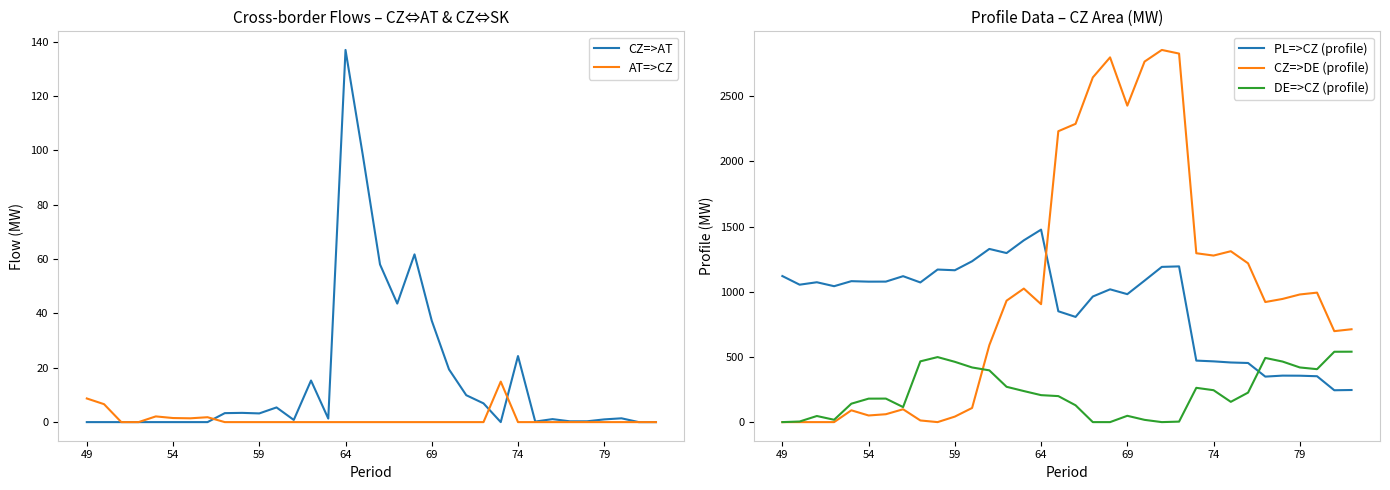

After their last crossing, which series has the higher values: DE=>CZ (profile) or PL=>CZ (profile)?

DE=>CZ (profile)